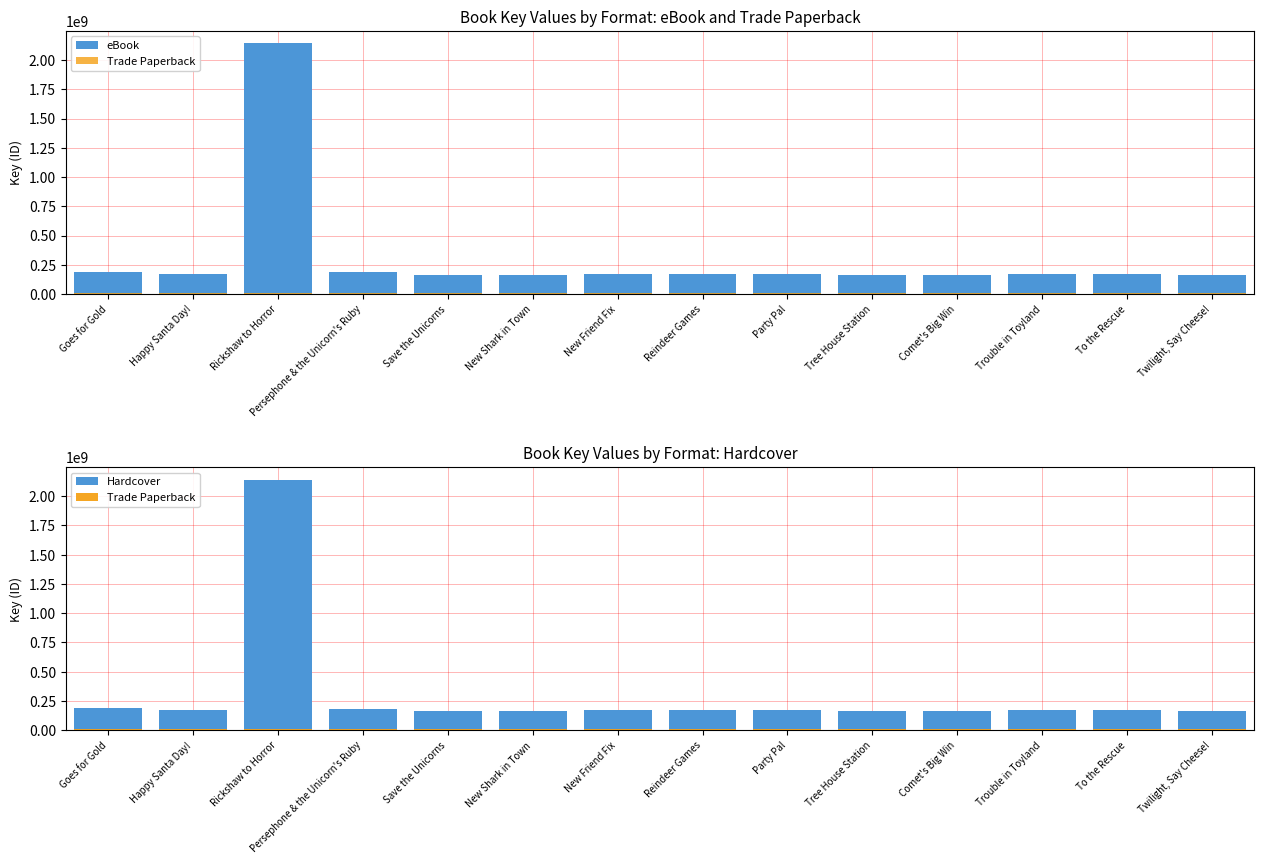

How many groups of bars are there?

14